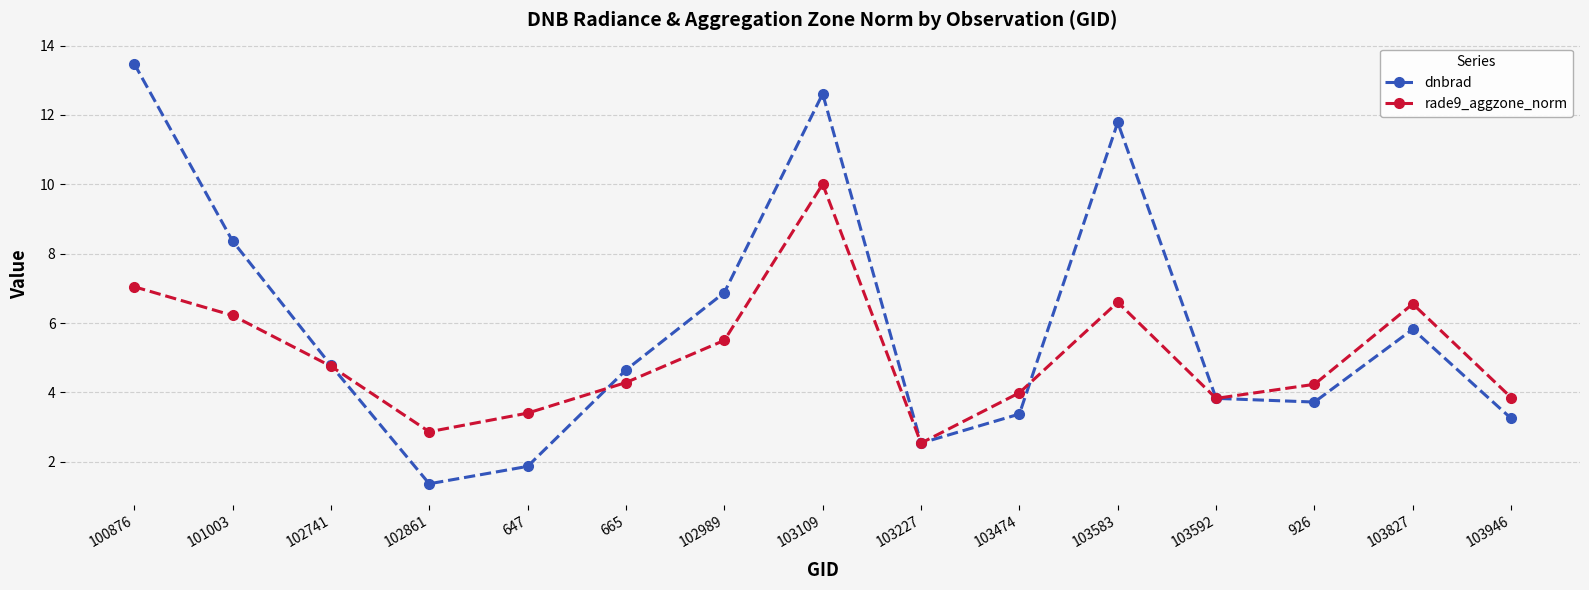

True or false: dnbrad has a value of 3.8 at 103592.

True